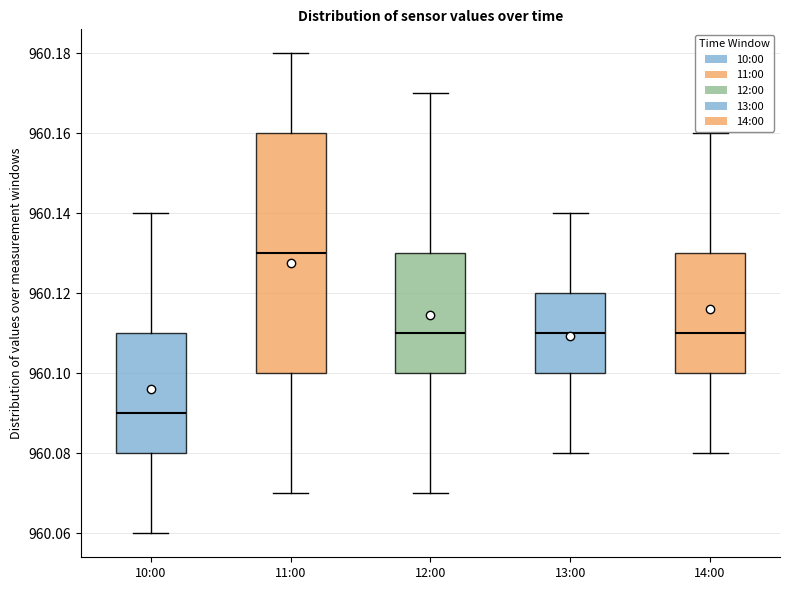

Which box is the tallest, from its lower edge to its upper edge?

11:00